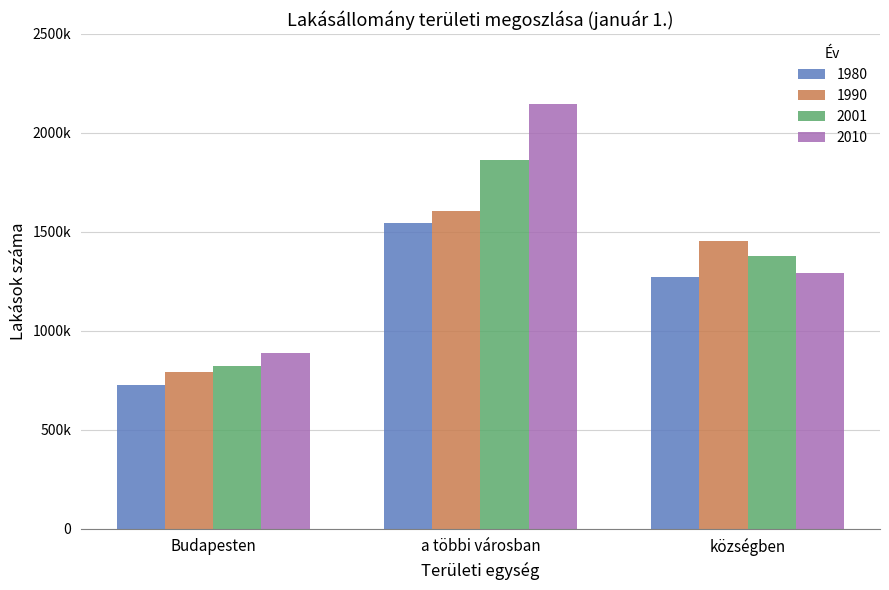

What value does the 1980 series have at a többi városban, to the nearest 10?

1546020